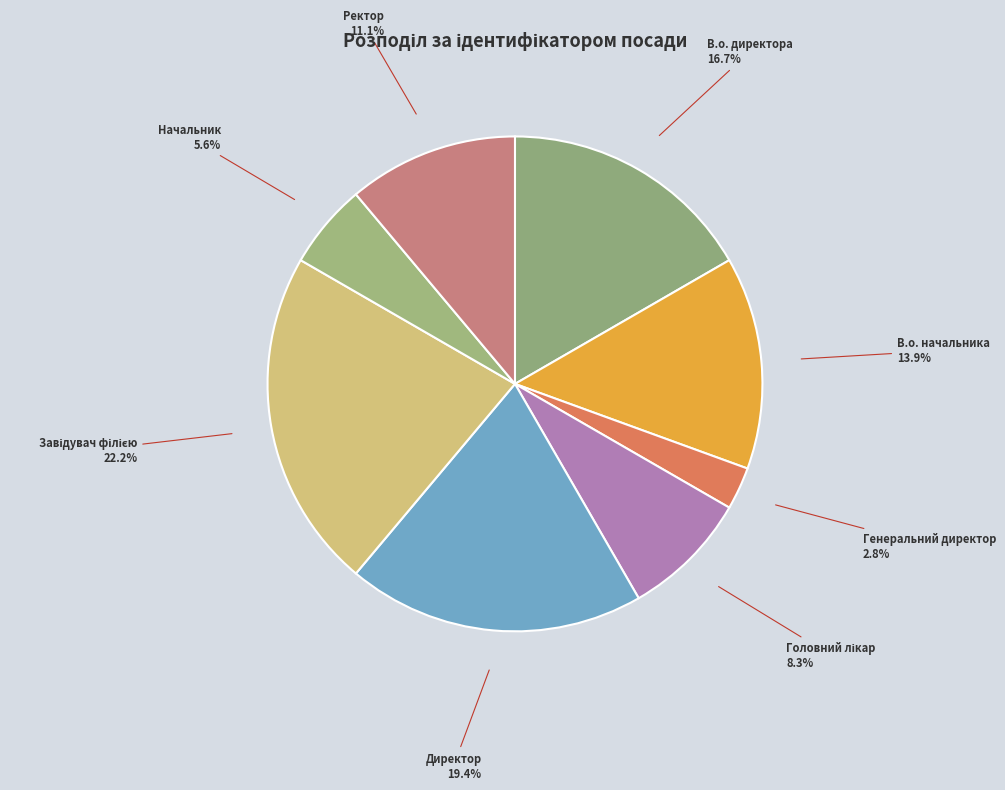

How many slices are in this pie chart?

8